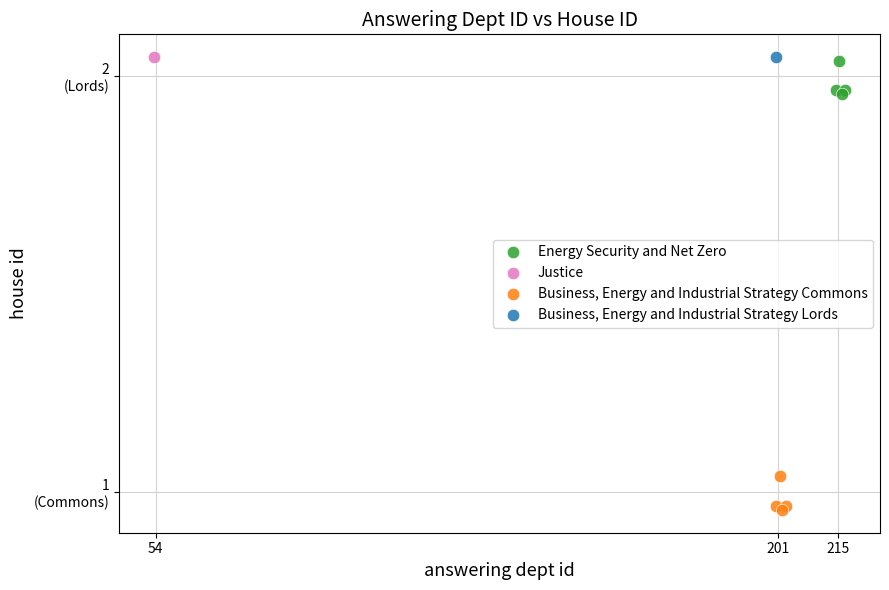

What are all the series names shown in the legend?

Energy Security and Net Zero, Justice, Business, Energy and Industrial Strategy Commons, Business, Energy and Industrial Strategy Lords